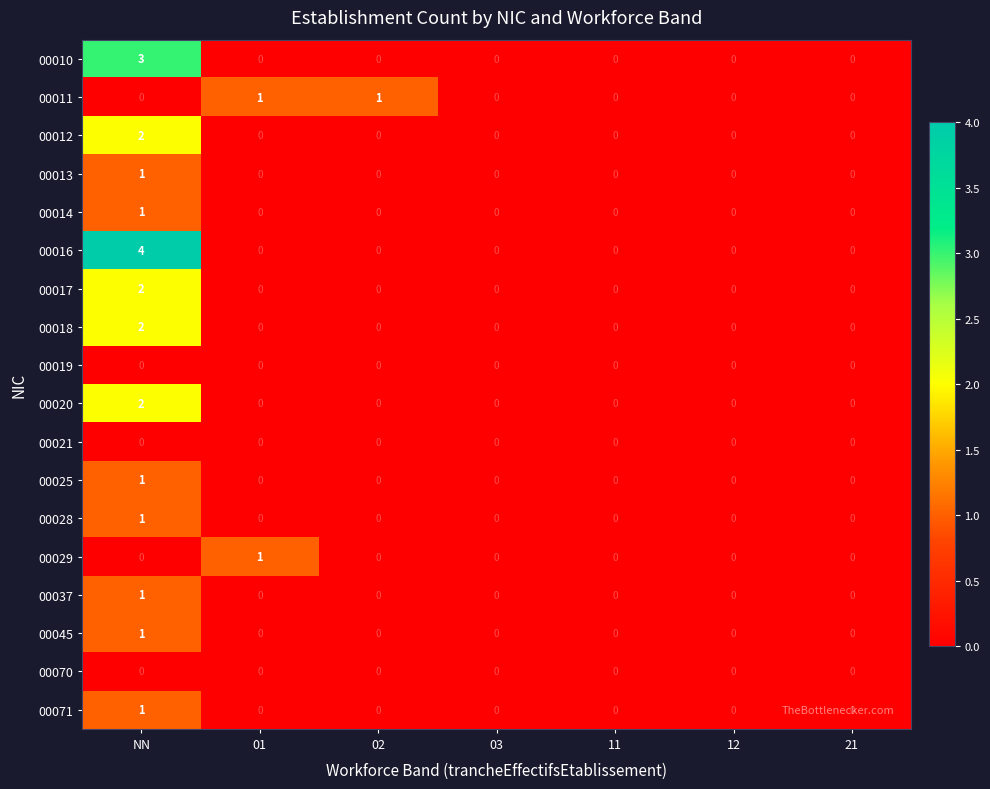

Is it true that 00071 equals 2 at NN?

False